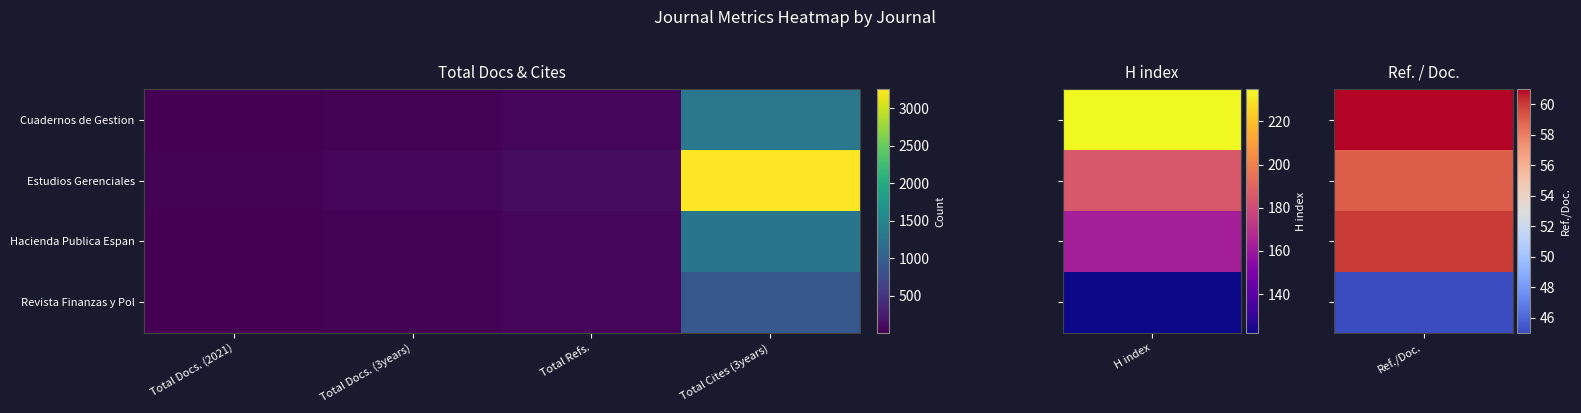

Which label corresponds to the smallest value in the chart?

Total Docs. (2021)